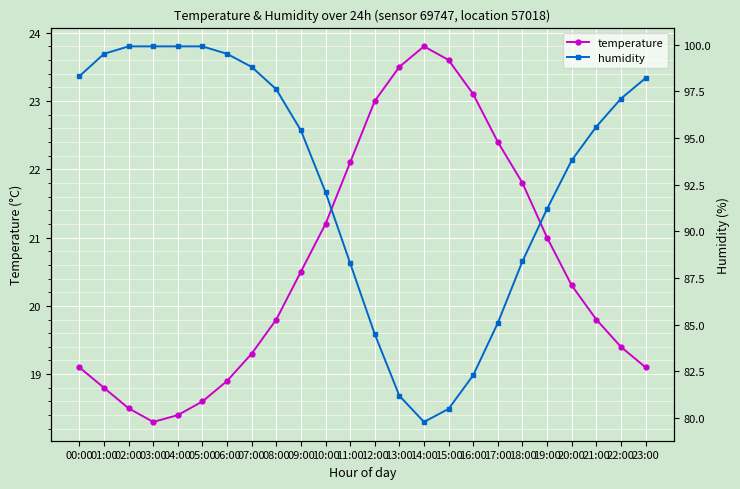

The value of humidity at 09:00 is 155.6. True or false?

False